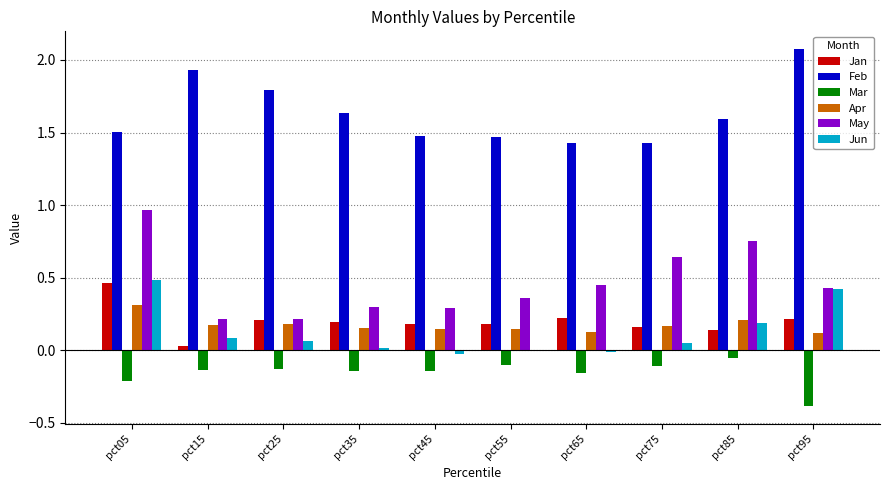

What is the total value across all series at pct55?

2.1